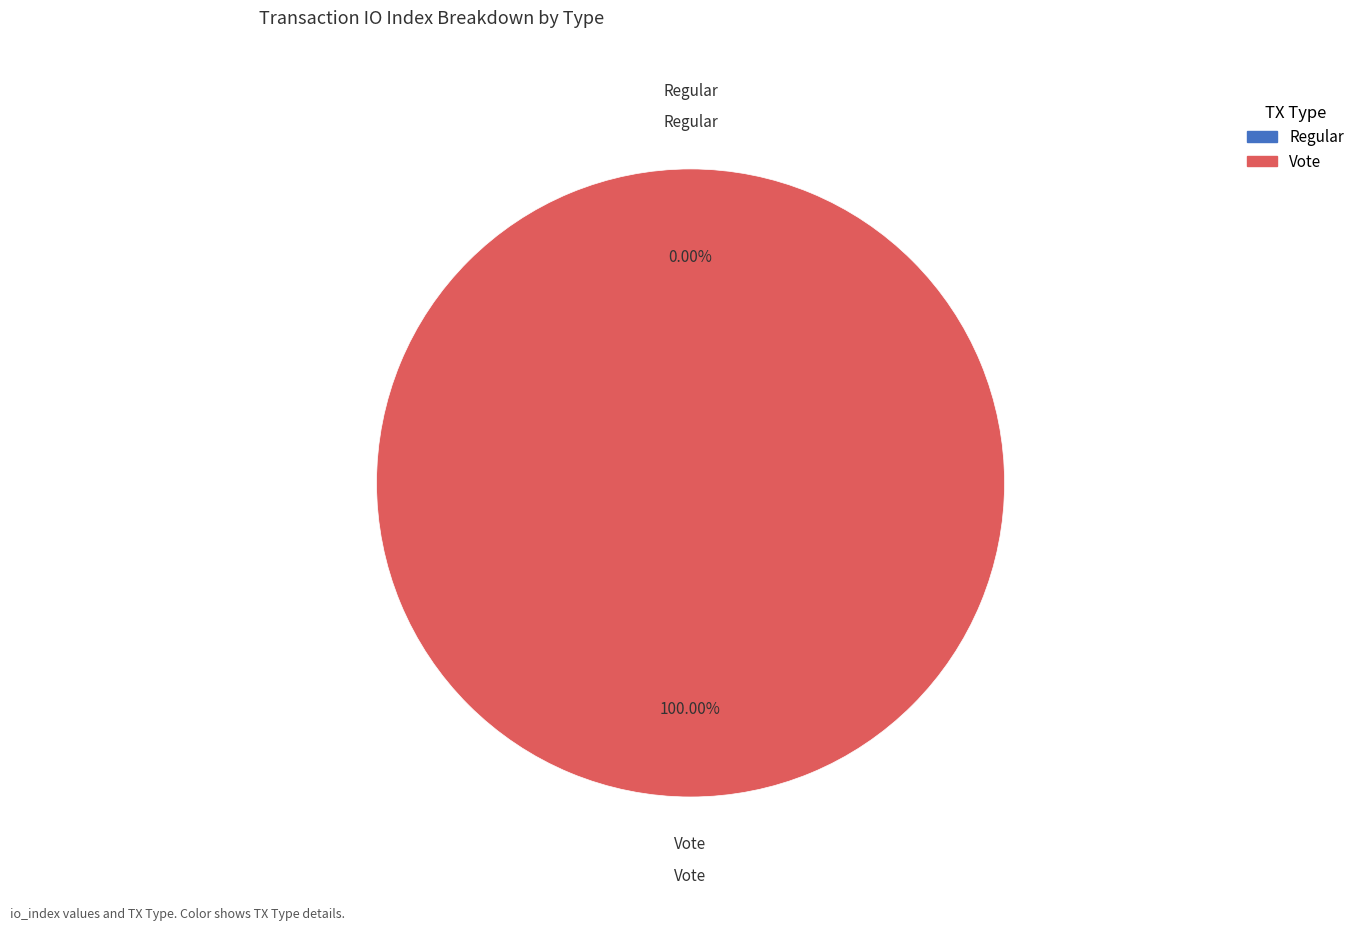

Which category has the biggest portion of the pie?

Vote